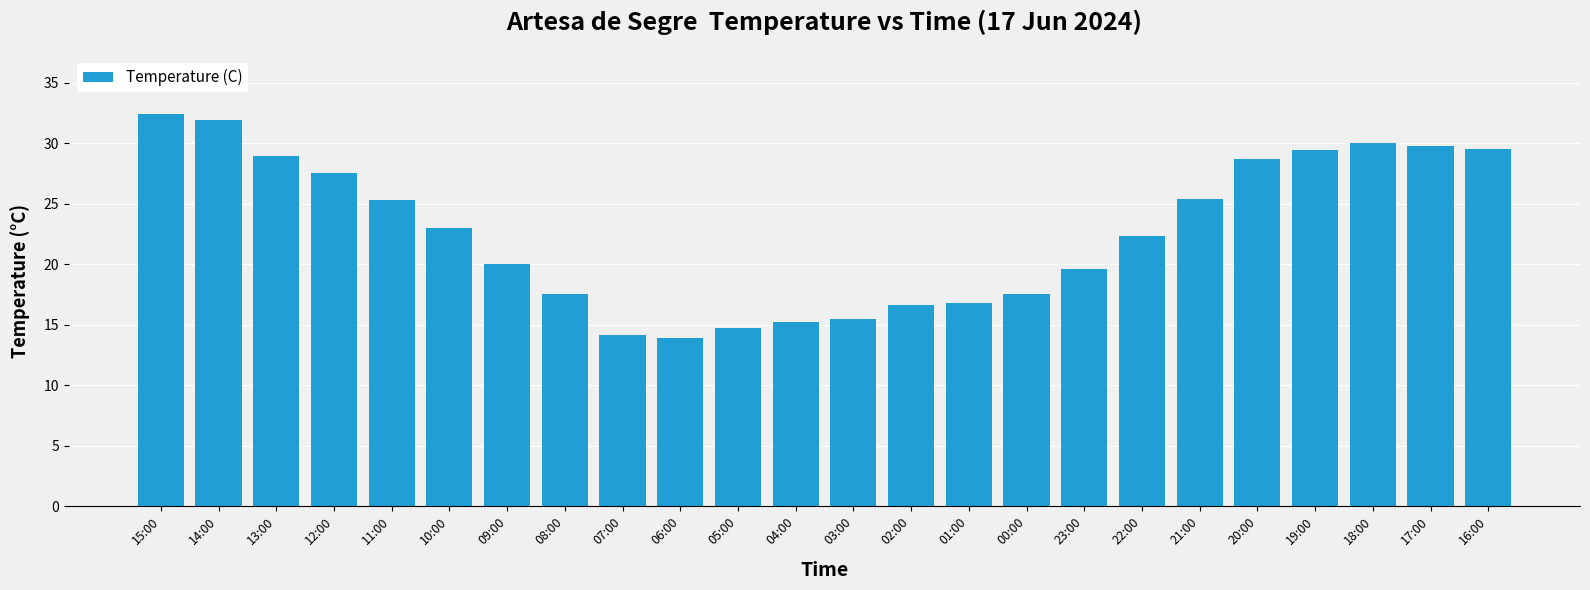

Where does the data first go above 23?

15:00